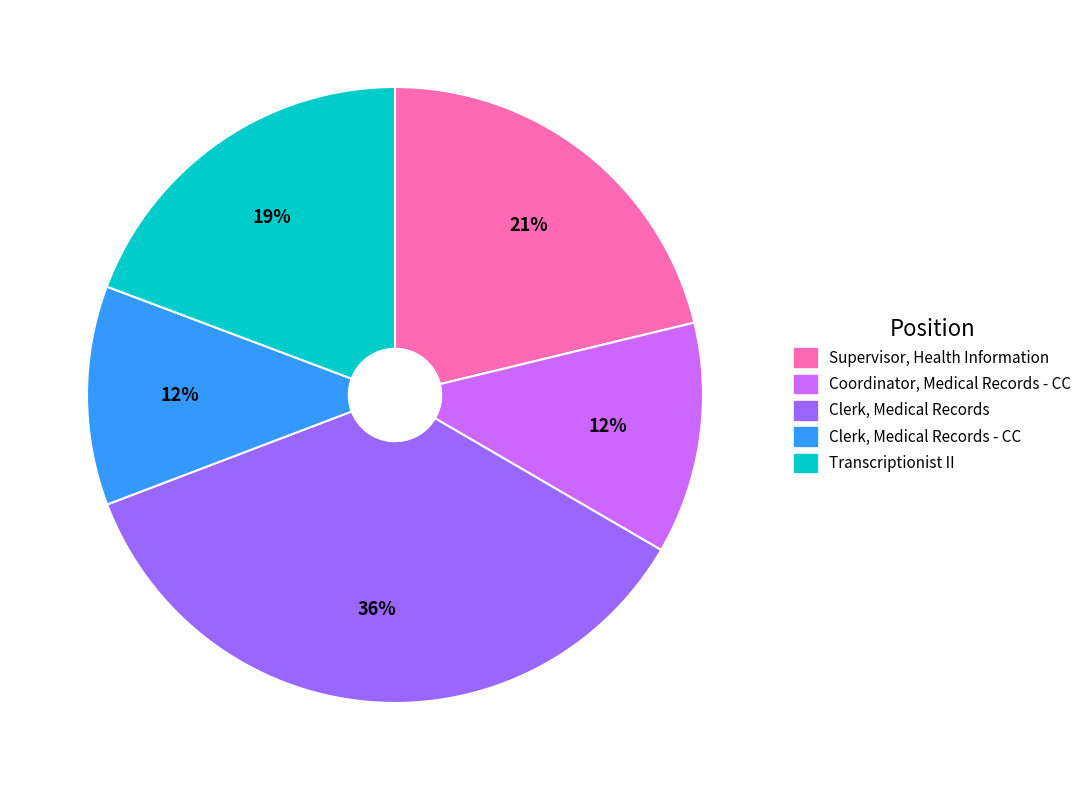

Is it true that Clerk, Medical Records - CC is 12% of the pie?

True